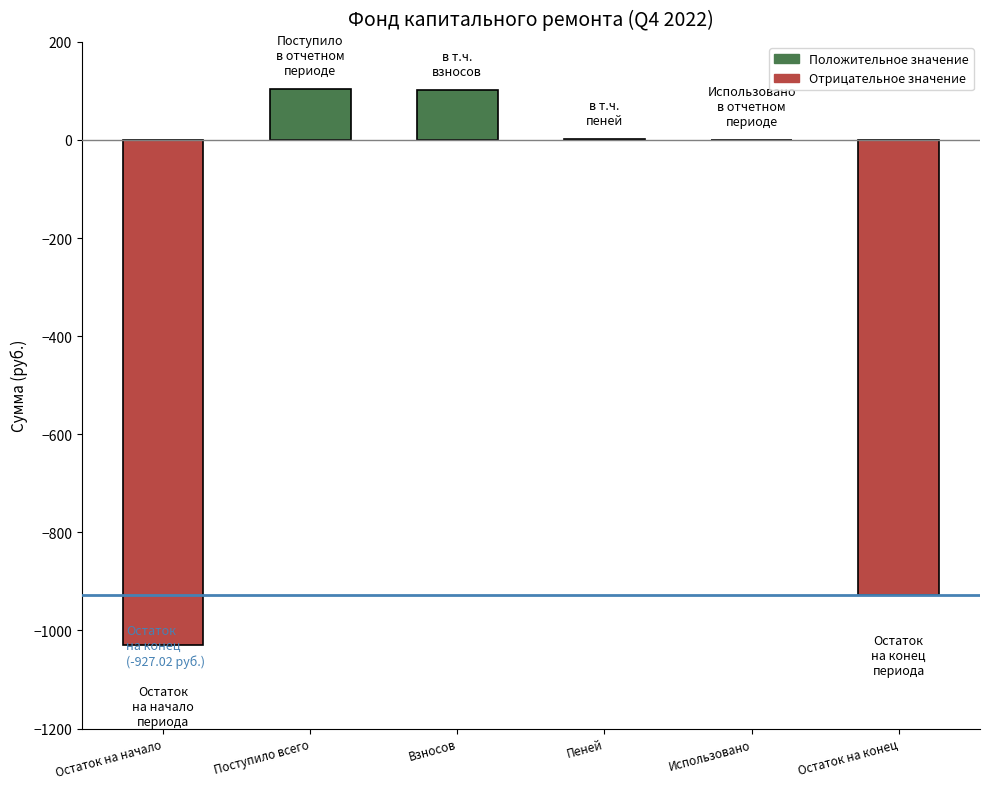

What is the change in value from Поступило всего to Остаток на конец?

-1030.5